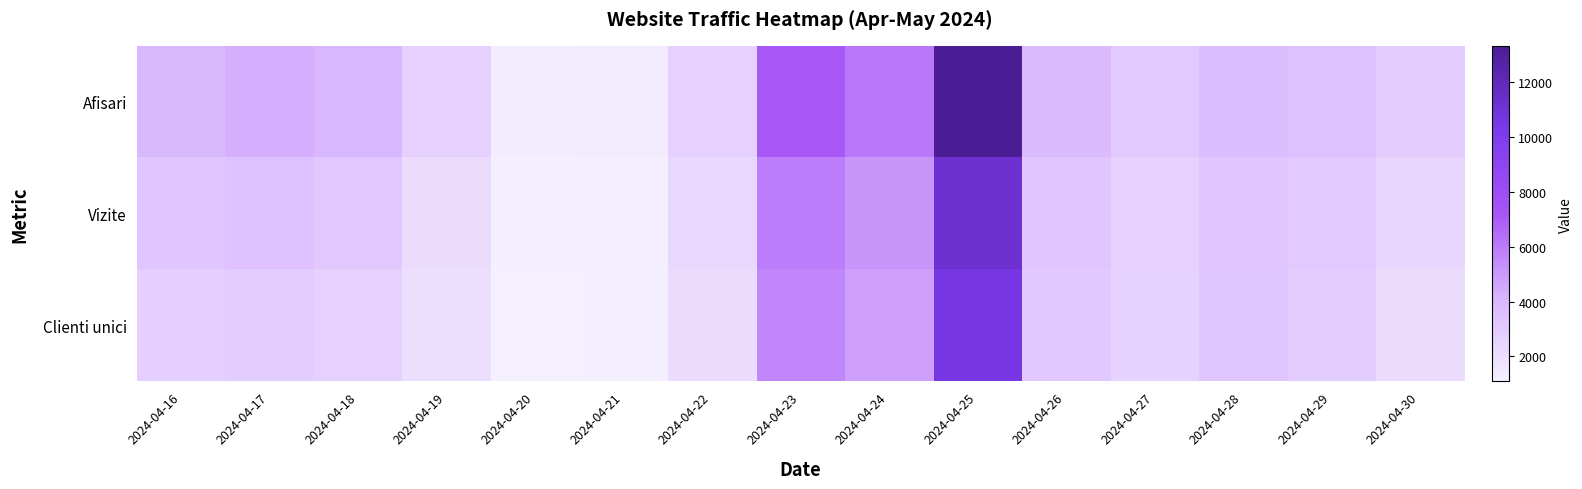

Reading right to left, transcribe all the data shown in this chart.

Afisari: 2024-04-30=2893	2024-04-29=3531	2024-04-28=3754	2024-04-27=3016	2024-04-26=3832	2024-04-25=13331	2024-04-24=6077	2024-04-23=7070	2024-04-22=2754	2024-04-21=1364	2024-04-20=1328	2024-04-19=2627	2024-04-18=3983	2024-04-17=4304	2024-04-16=3930
Vizite: 2024-04-30=2417	2024-04-29=3085	2024-04-28=3283	2024-04-27=2641	2024-04-26=3243	2024-04-25=11210	2024-04-24=5139	2024-04-23=5886	2024-04-22=2298	2024-04-21=1194	2024-04-20=1154	2024-04-19=2112	2024-04-18=3193	2024-04-17=3448	2024-04-16=3251
Clienti unici: 2024-04-30=2118	2024-04-29=2921	2024-04-28=3235	2024-04-27=2582	2024-04-26=3146	2024-04-25=10616	2024-04-24=4777	2024-04-23=5614	2024-04-22=2112	2024-04-21=1143	2024-04-20=1091	2024-04-19=1970	2024-04-18=2631	2024-04-17=2930	2024-04-16=2807